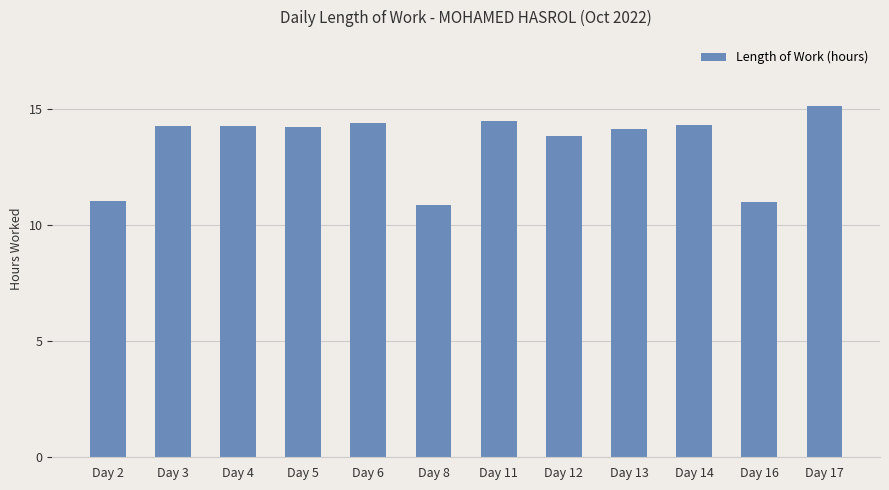

What is the value of the 5th bar from the left?

14.4